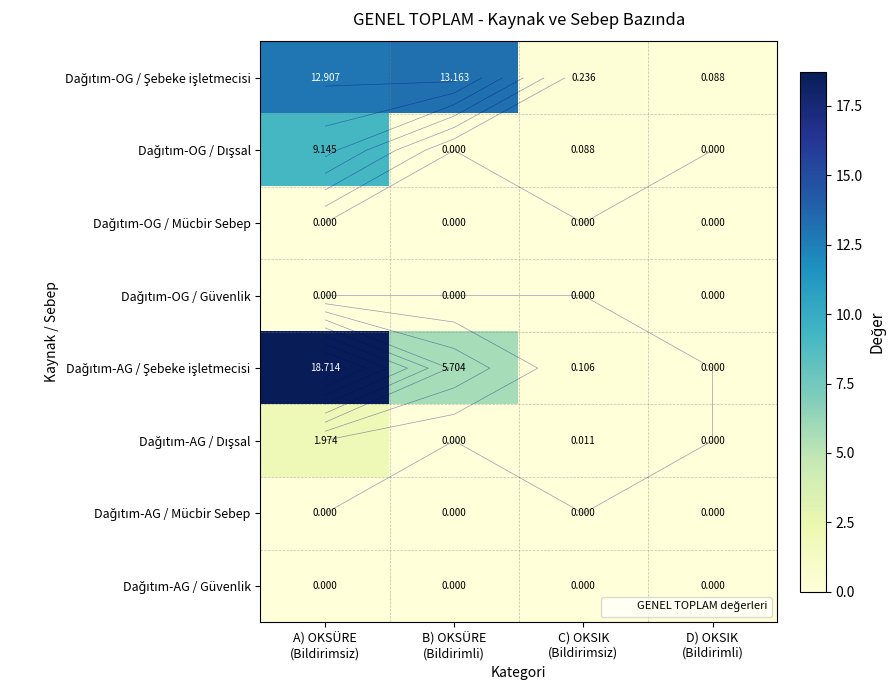

Count the number of data series in this chart.

8